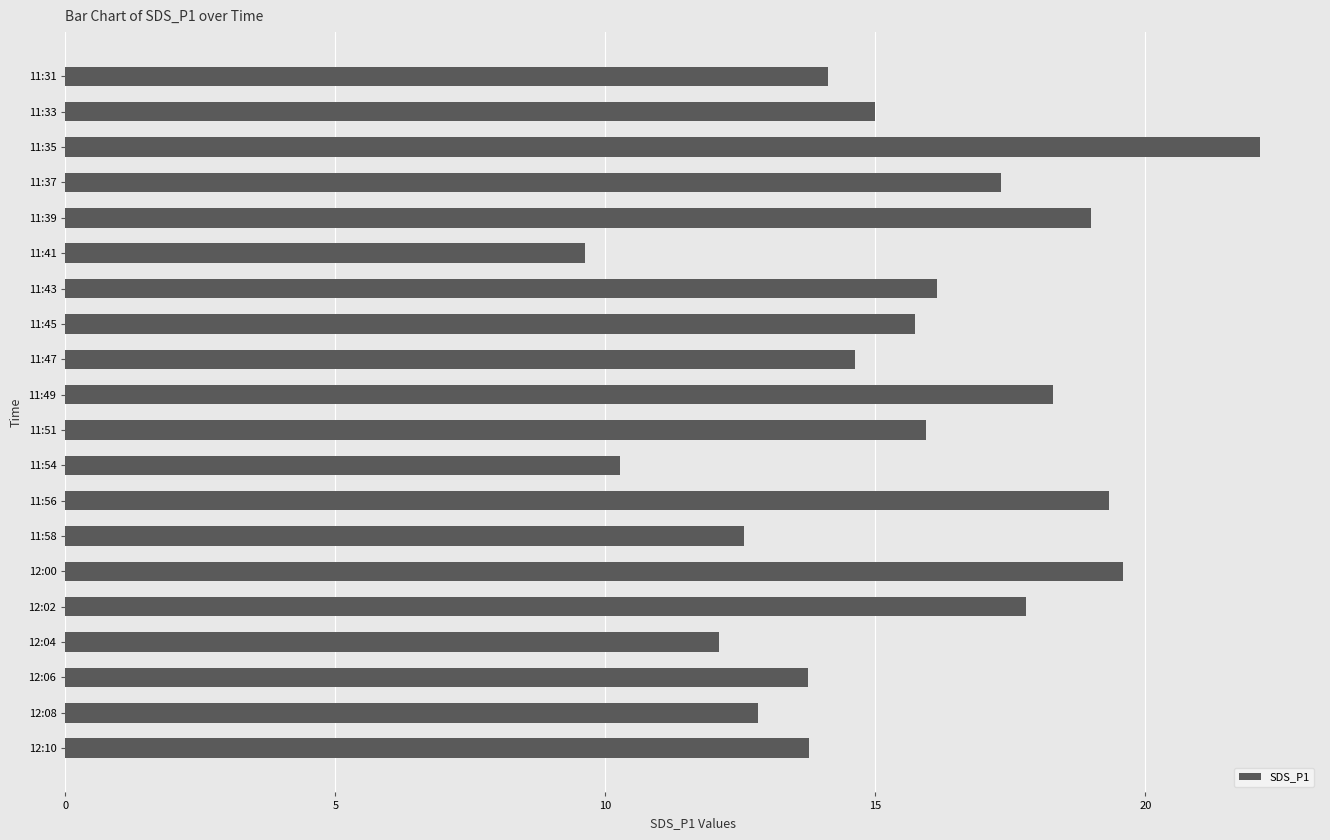

Which label corresponds to the largest value in the chart?

11:35